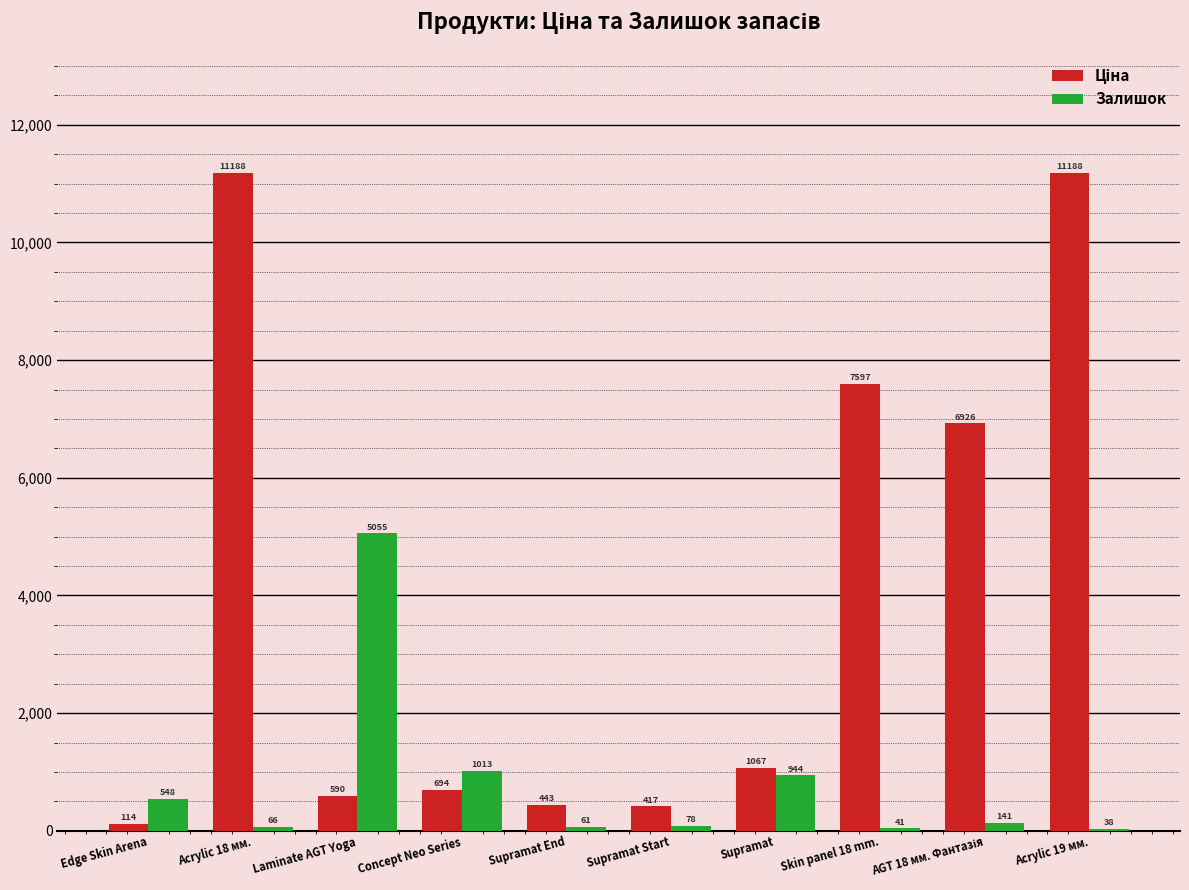

What is the sum of all Залишок values?

7985.0